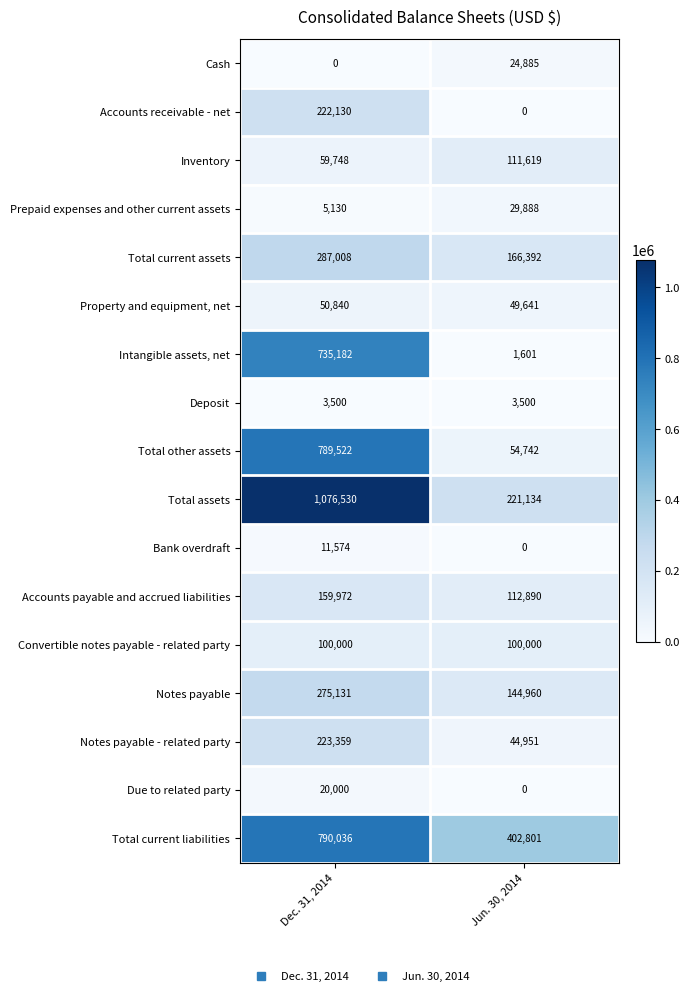

What is the sum of all Total current liabilities values?

1192837